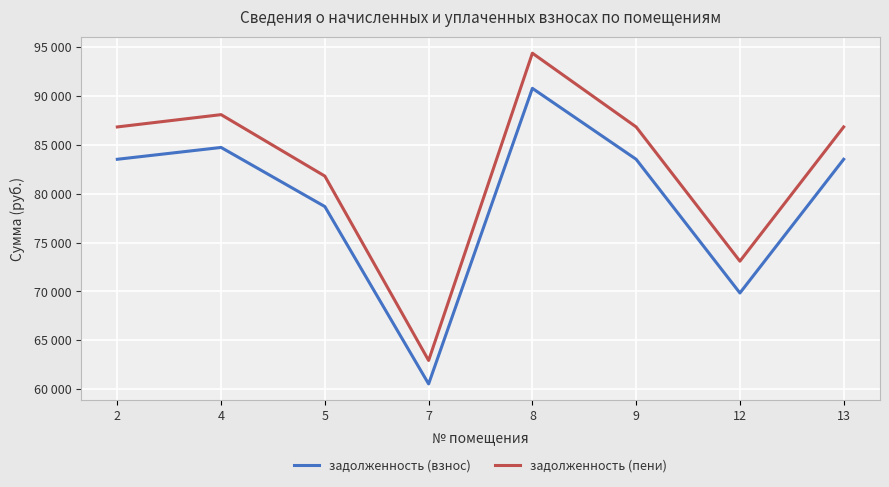

Which series has the widest spread of values?

задолженность (пени)